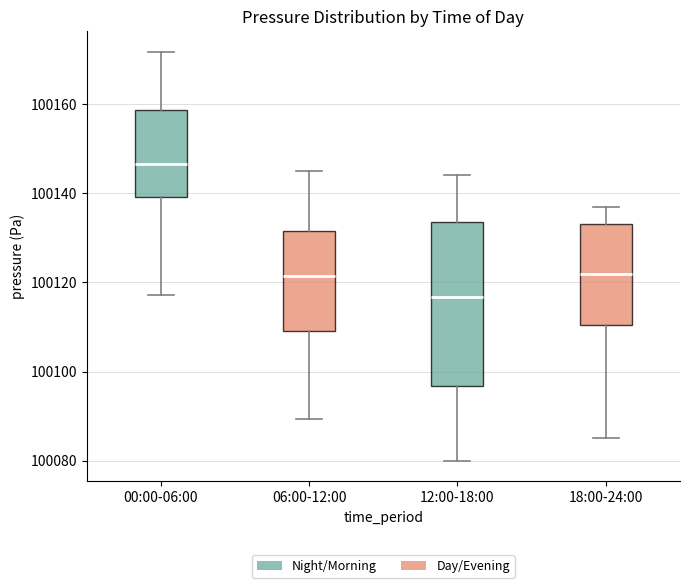

Reading left to right, read every box against the y-axis: the position of its median line, the range the box covers, and the ends of its whiskers. The values are not printed on the chart, so give them approximately, as read against the axis.

00:00-06:00: median 100146, box 100140 to 100158, whiskers 100118 to 100172
06:00-12:00: median 100122, box 100110 to 100132, whiskers 100090 to 100146
12:00-18:00: median 100116, box 100096 to 100134, whiskers 100080 to 100144
18:00-24:00: median 100122, box 100110 to 100134, whiskers 100086 to 100136